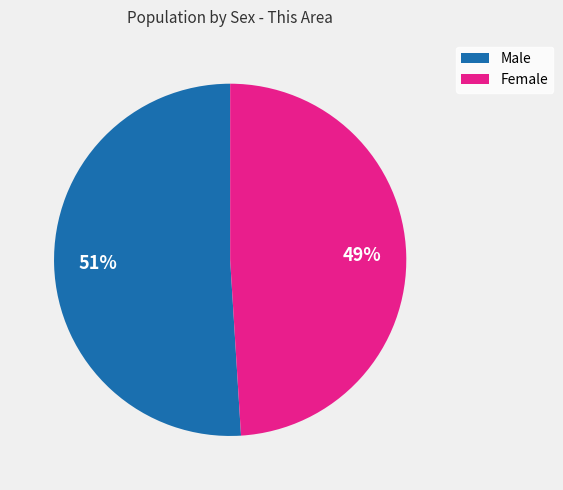

To the nearest percent, what is the difference between the largest and smallest slice percentages?

2%